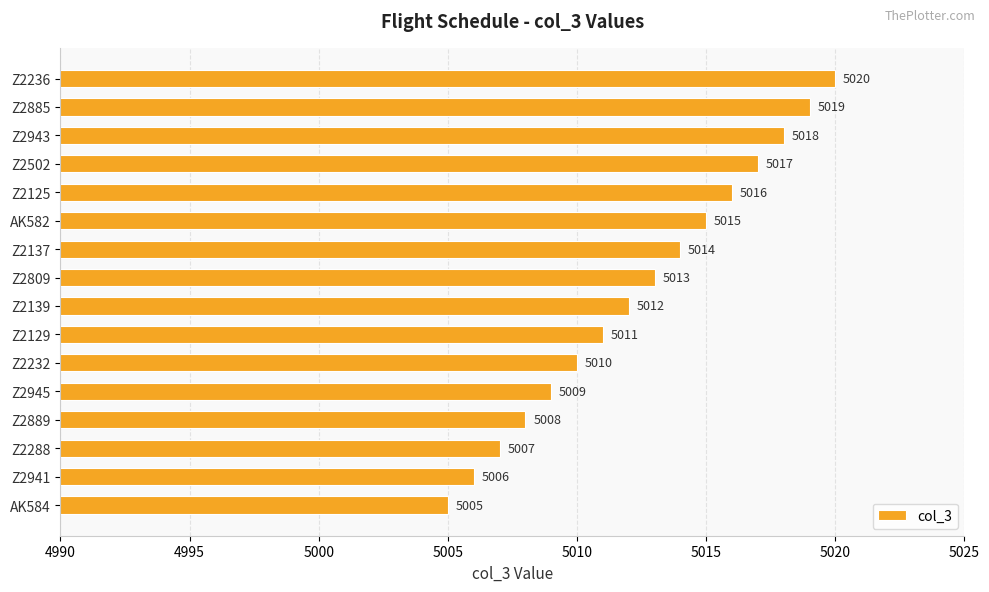

How many bars are there in total?

16